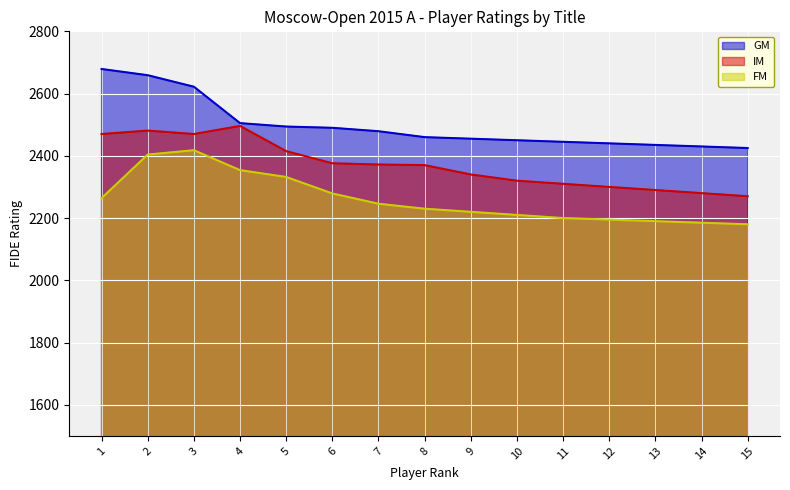

Between 4 and 7, which series saw the biggest shift?

IM